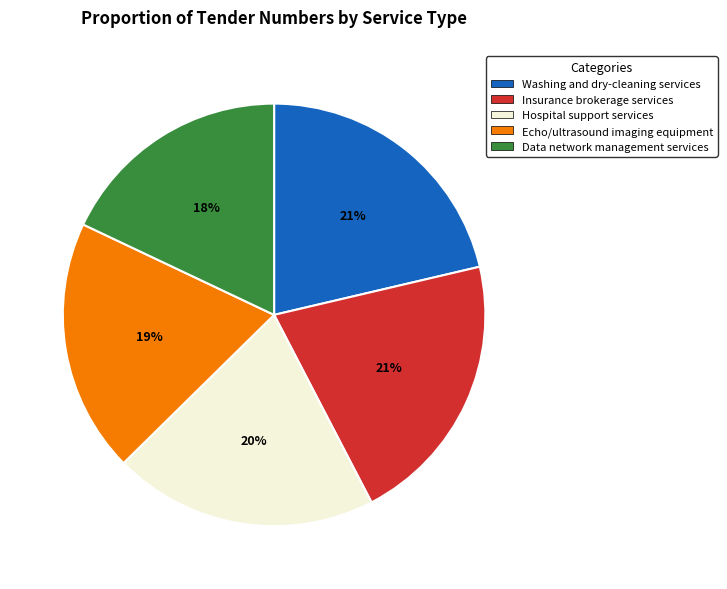

Is there a majority slice in this chart?

No